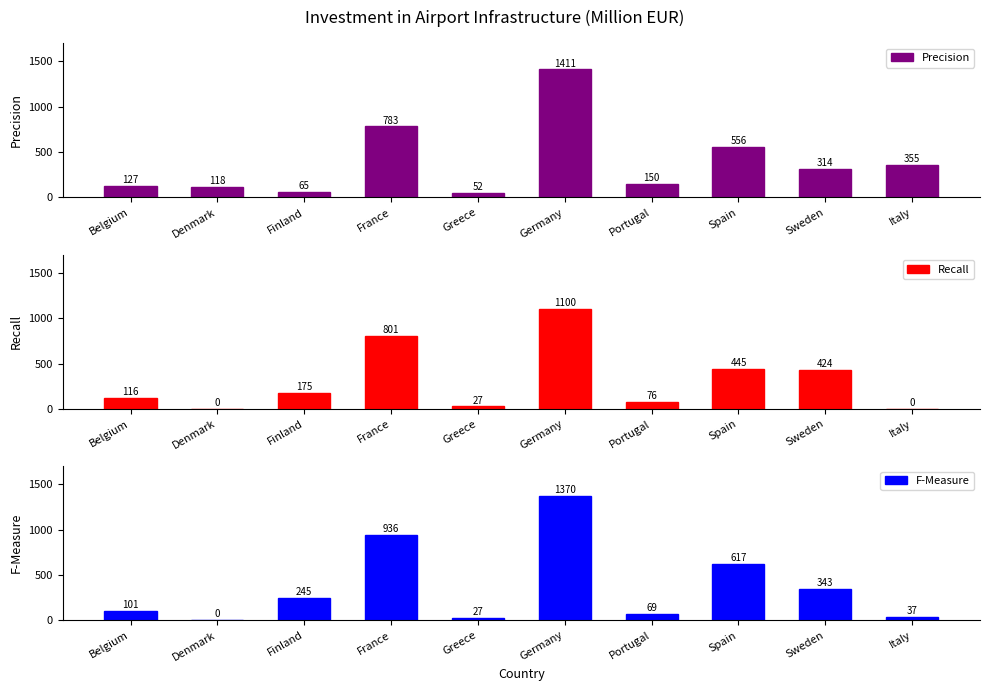

Reading left to right, what are all the values shown in this chart?

Precision: Belgium=127.1	Denmark=118.1	Finland=65.0	France=783.2	Greece=52.0	Germany=1411.0	Portugal=150.2	Spain=556.0	Sweden=314.9	Italy=355.0
Recall: Belgium=116.3	Denmark=0.0	Finland=175.5	France=801.0	Greece=27.0	Germany=1100.0	Portugal=76.5	Spain=445.0	Sweden=424.7	Italy=0.0
F-Measure: Belgium=101.0	Denmark=0.0	Finland=245.4	France=936.0	Greece=27.2	Germany=1370.0	Portugal=69.0	Spain=617.0	Sweden=343.1	Italy=37.0